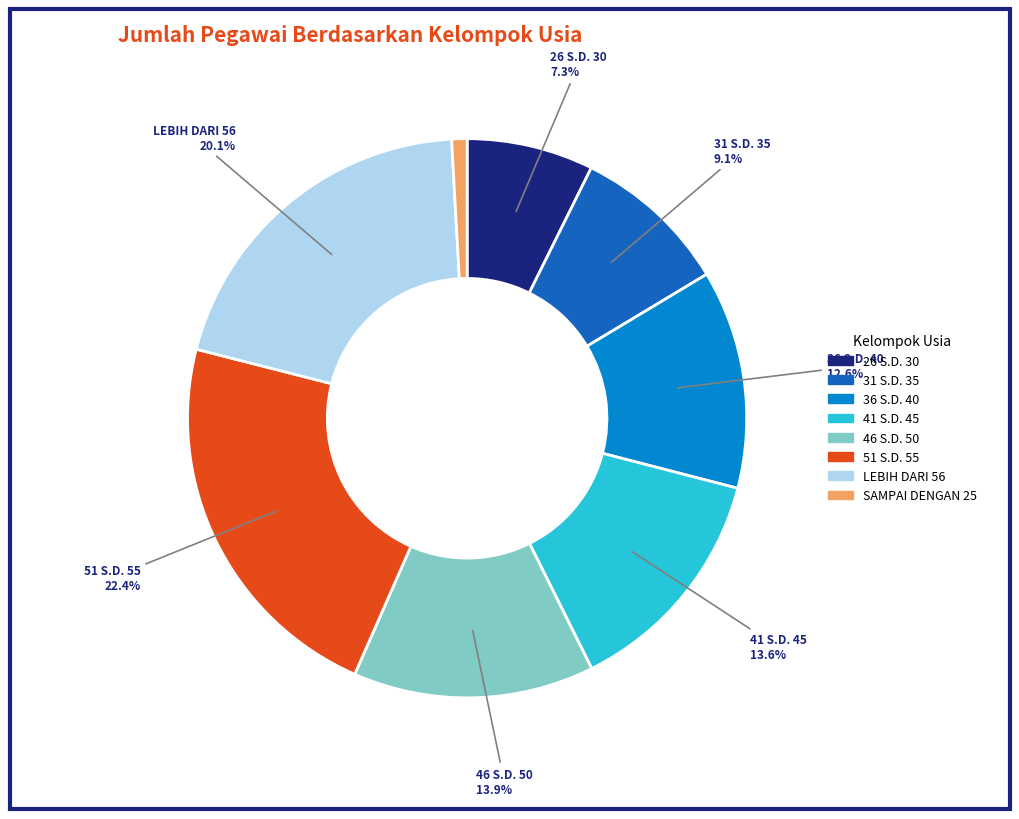

Which category has the biggest portion of the pie?

51 S.D. 55